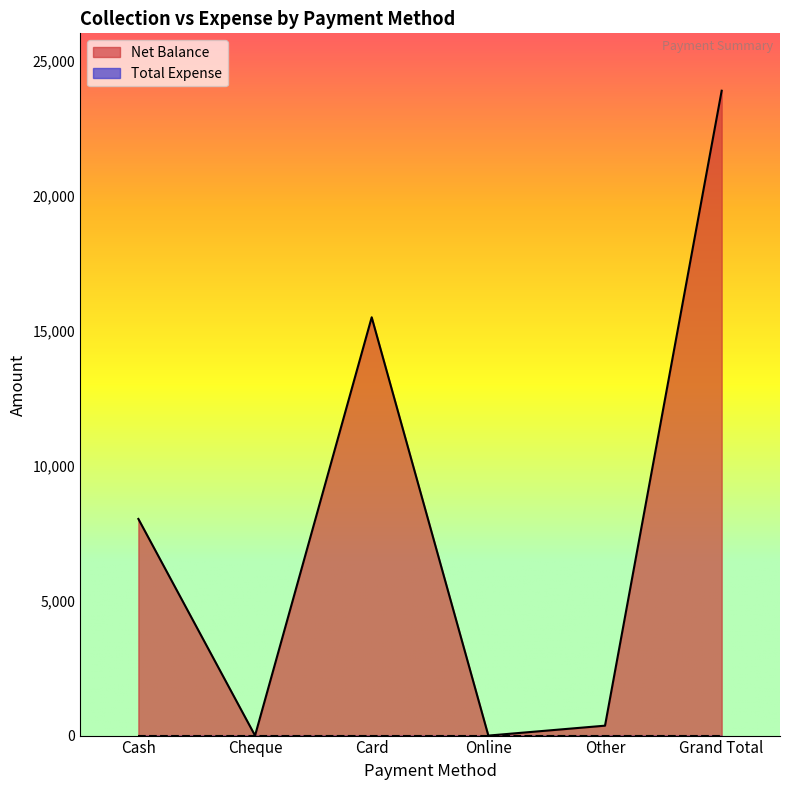

What is the change in value from Cheque to Other?

+367